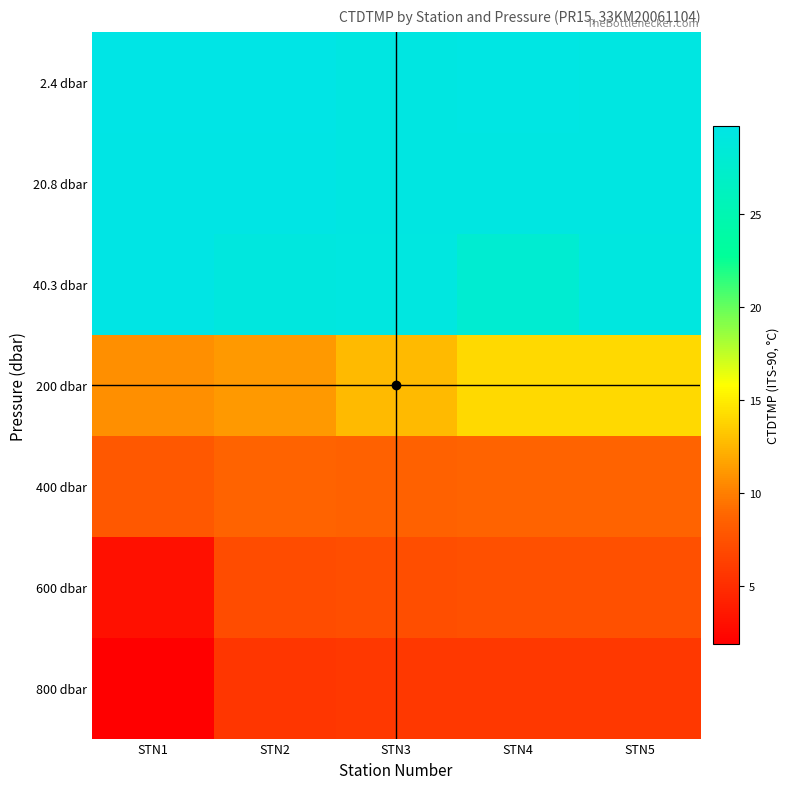

At which category is the sum across all series the highest?

STN5